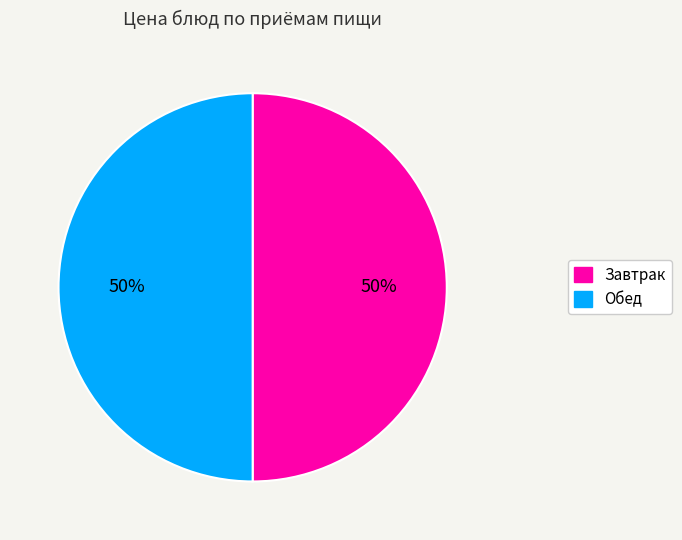

To the nearest percent, what is the average slice percentage?

50%